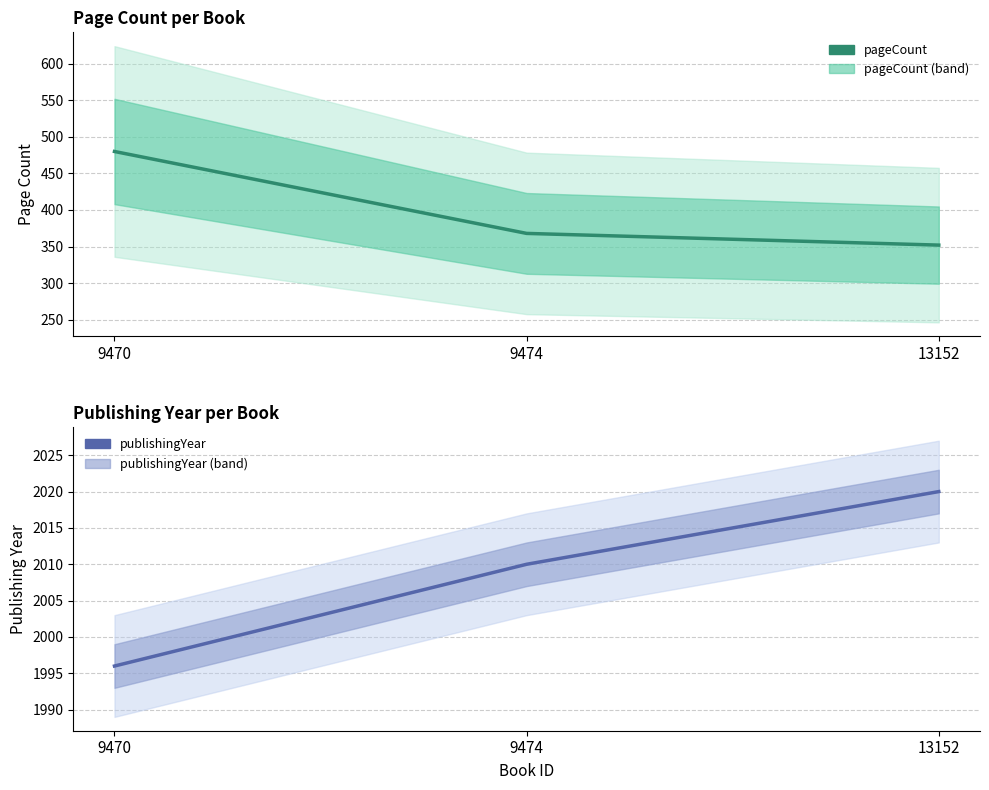

Reading left to right, what are all the values shown in this chart?

pageCount: 480	368	352
publishingYear: 1996	2010	2020